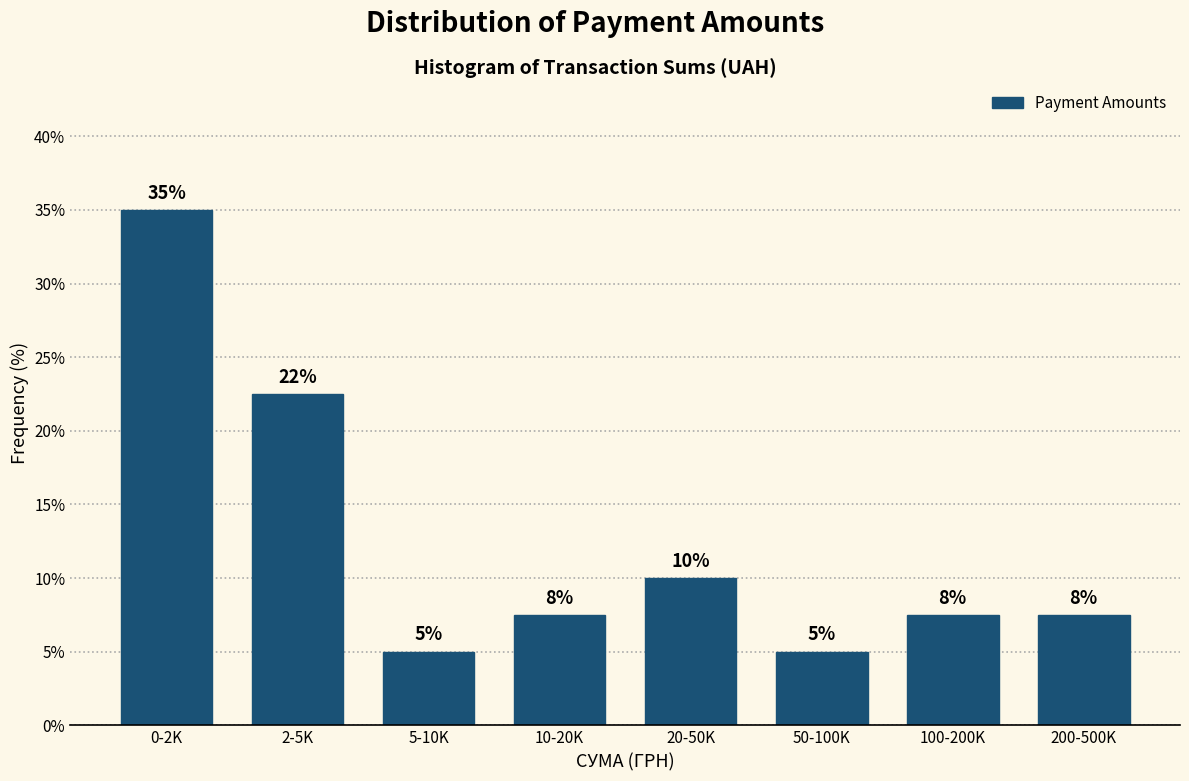

What is the difference between the maximum and minimum values?

30.0